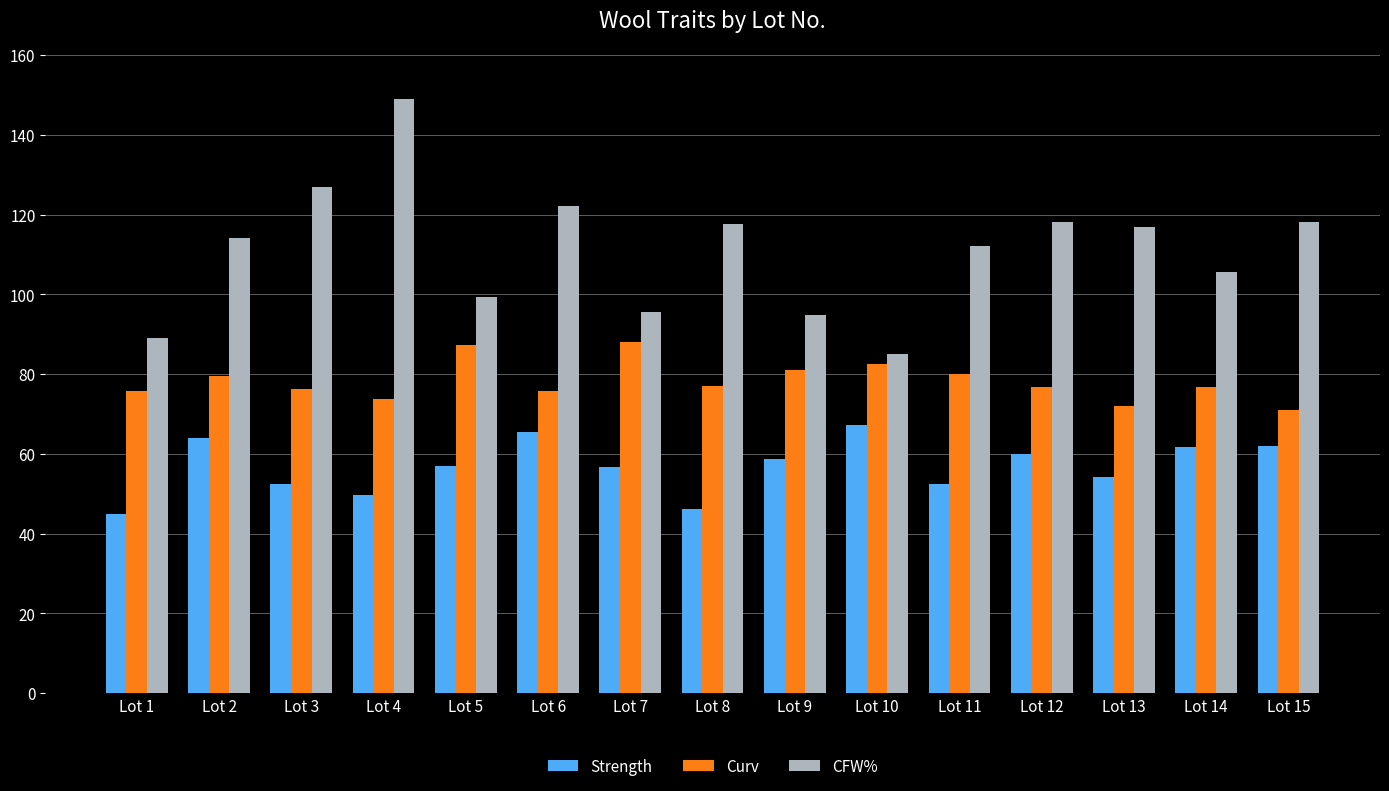

How many series are shown in this chart?

3